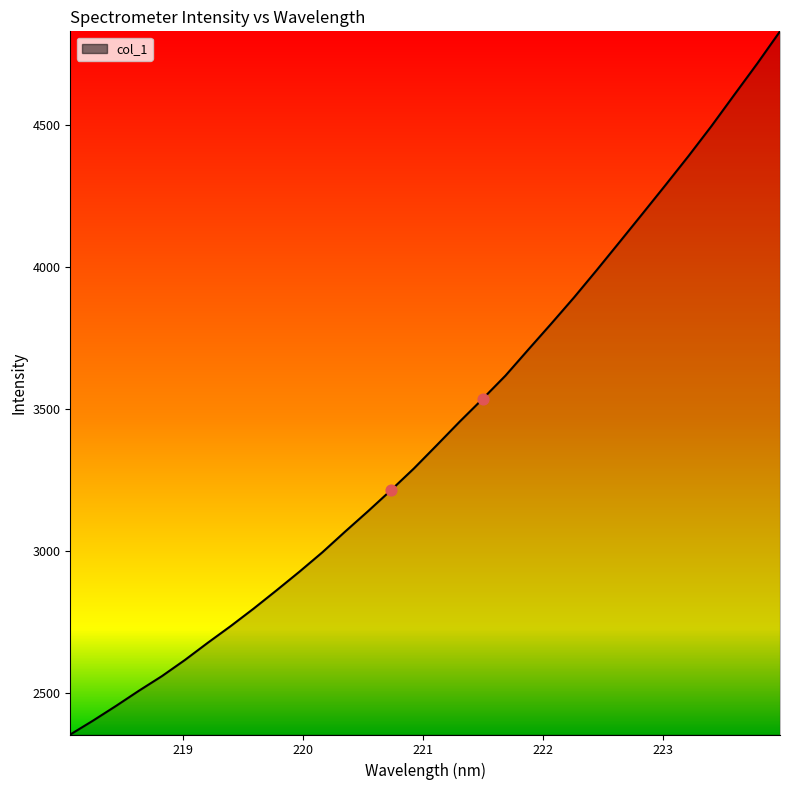

What is the difference between the maximum and minimum values?

2475.7